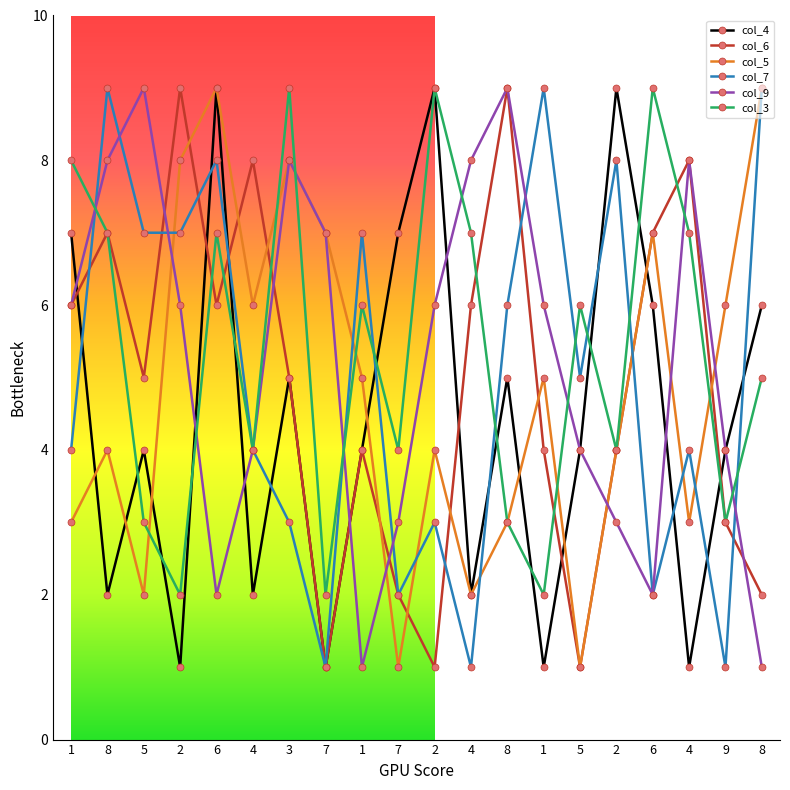

How many lines are shown in the chart?

6